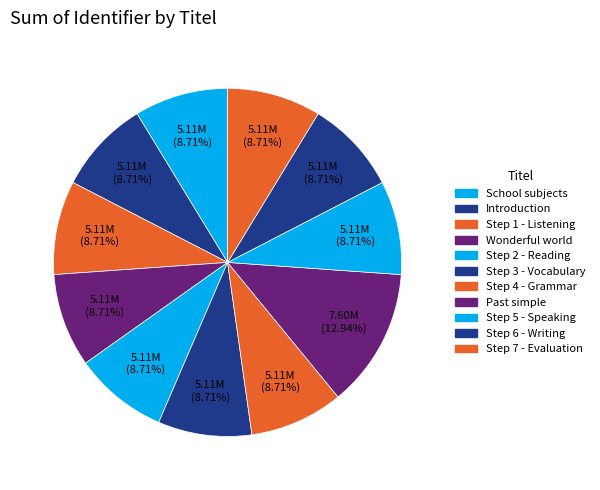

To the nearest percent, what is the combined percentage of Past simple and School subjects?

22%